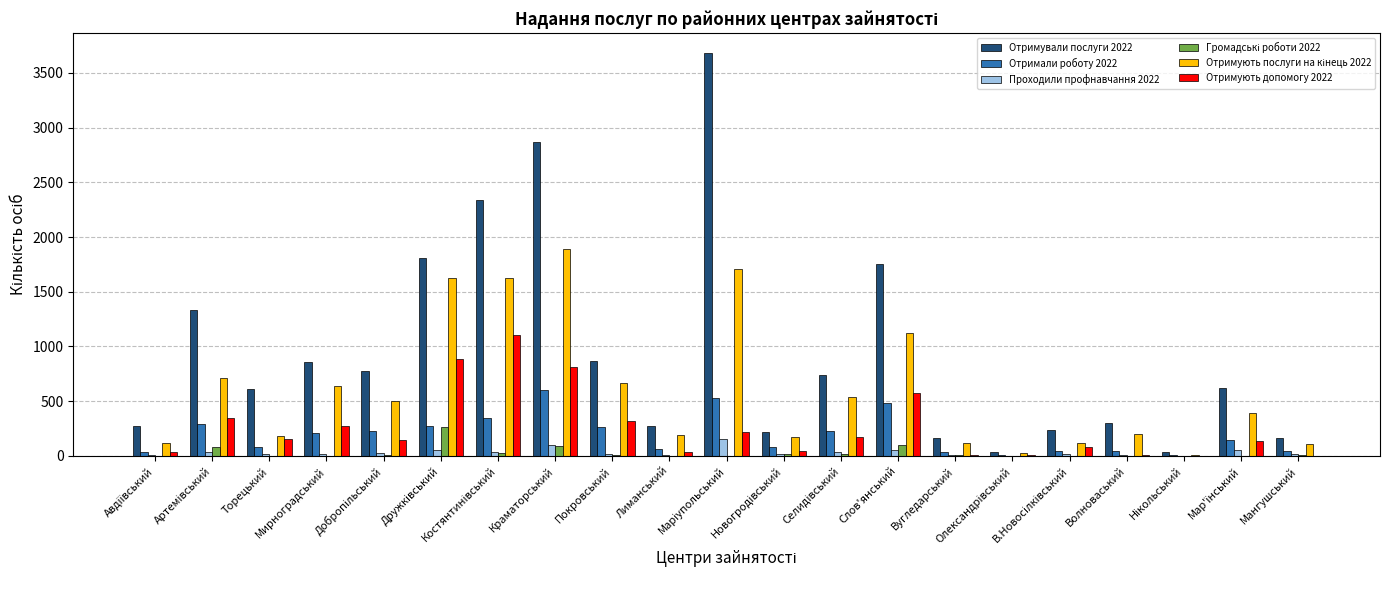

What is the maximum value shown in the chart?

3678